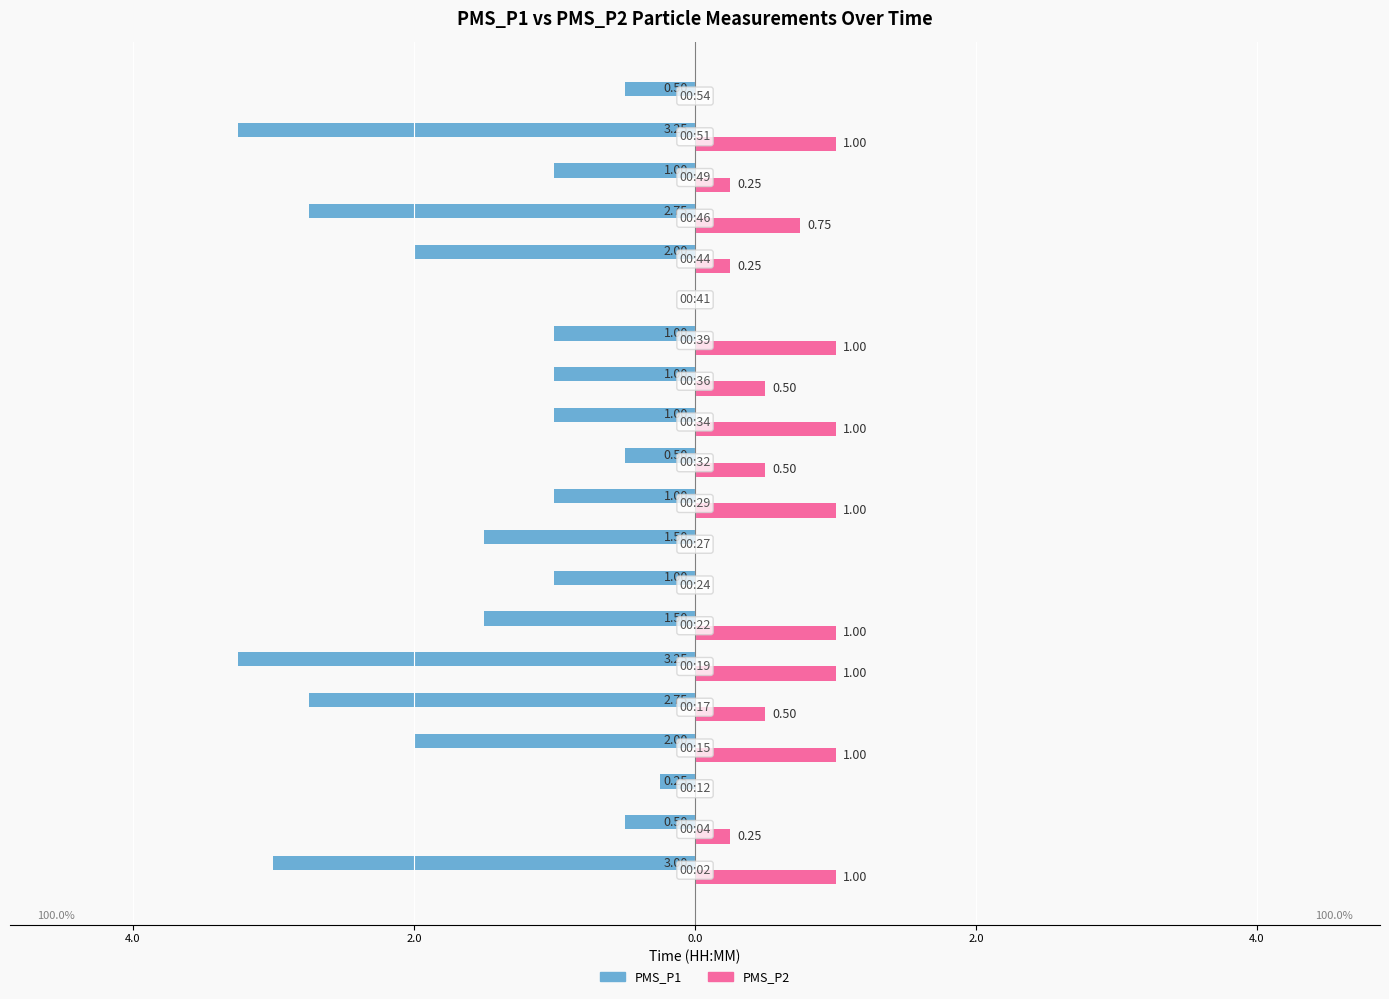

What are all the series names shown in the legend?

PMS_P1, PMS_P2